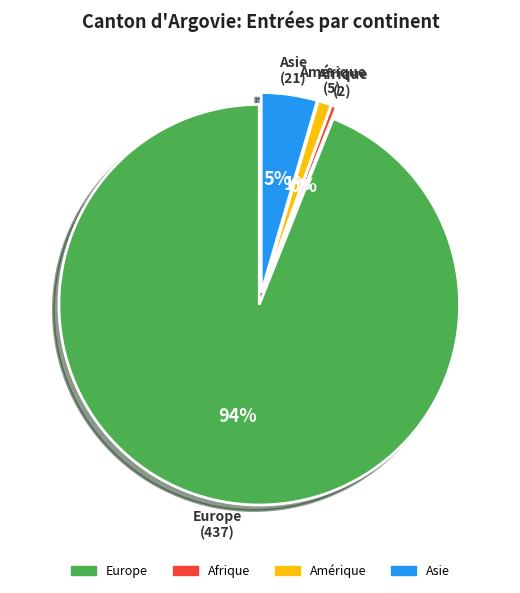

Is there any slice that represents more than half of the pie?

Yes